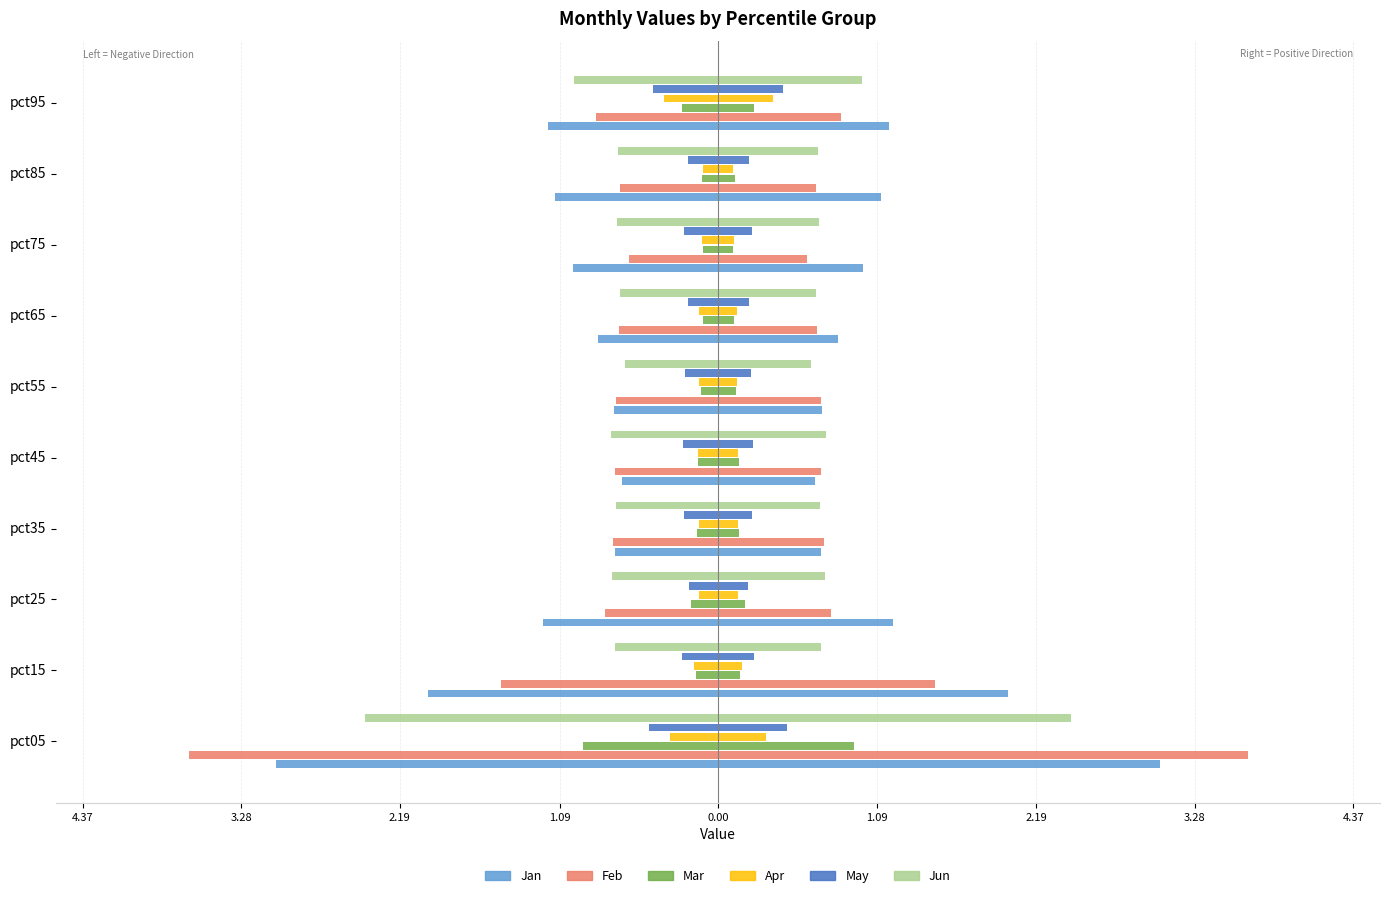

Which series has the widest spread of values?

Feb